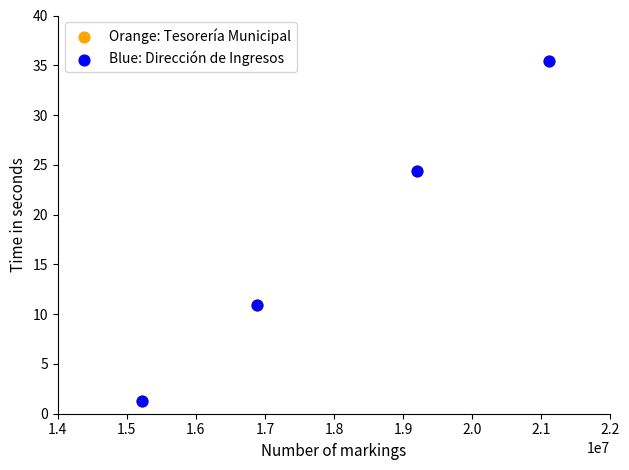

Which series has the largest Y range (max minus min)?

Orange: Tesorería Municipal